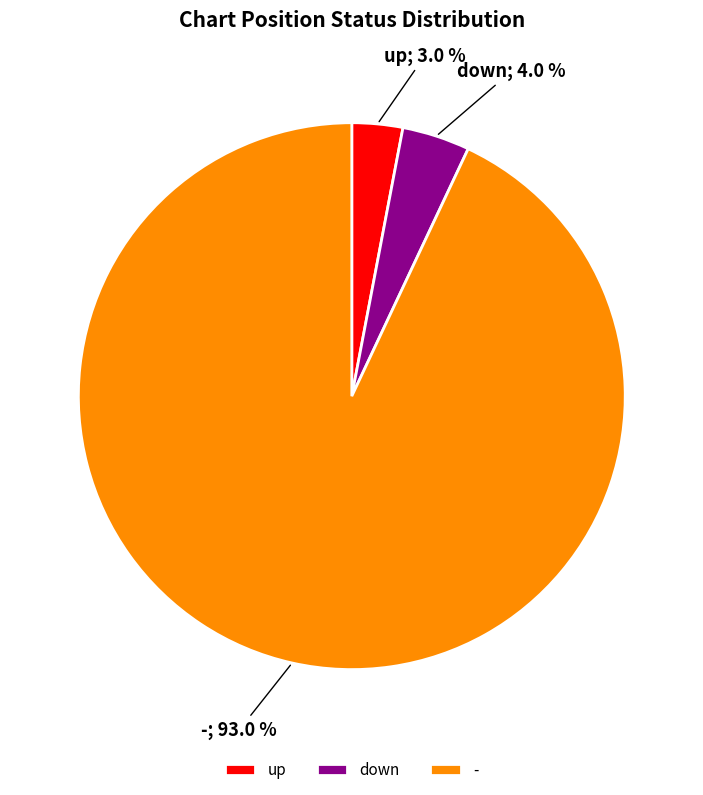

Count the number of slices in the pie.

3